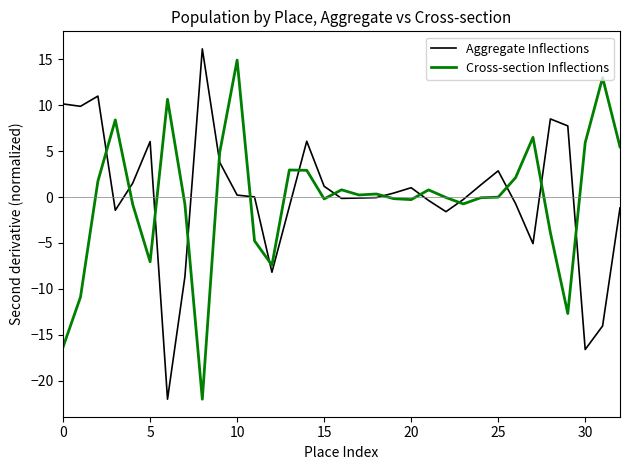

What is the minimum value shown in the chart?

-22.0